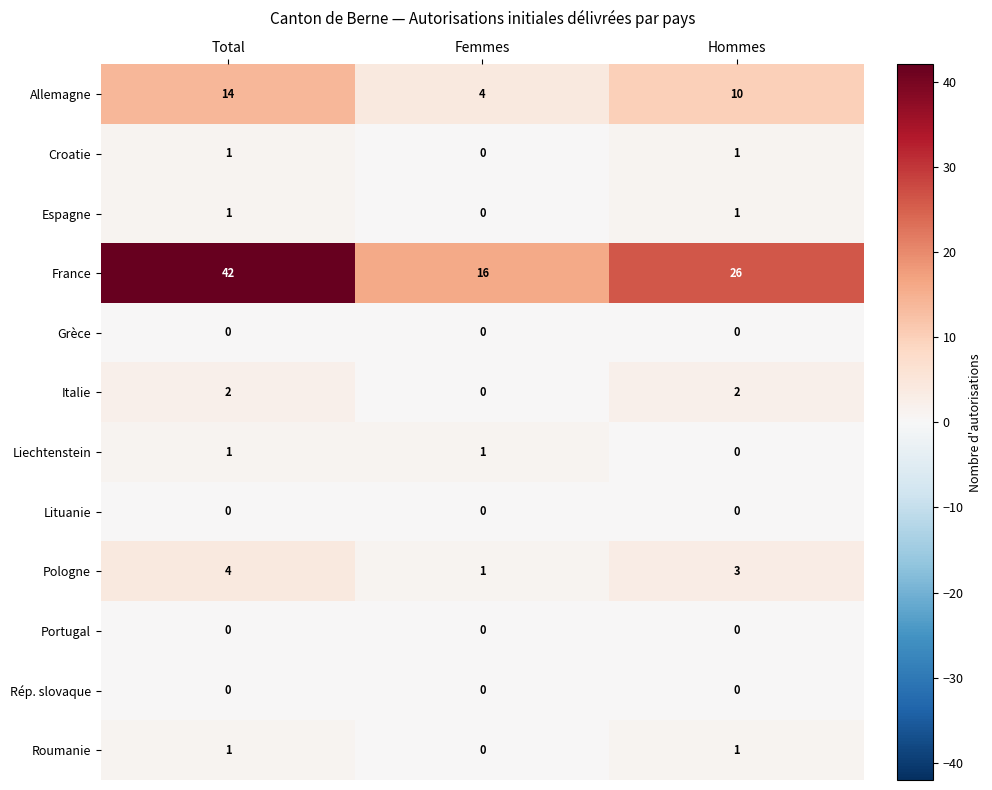

Which series changed the most between Total and Femmes?

France